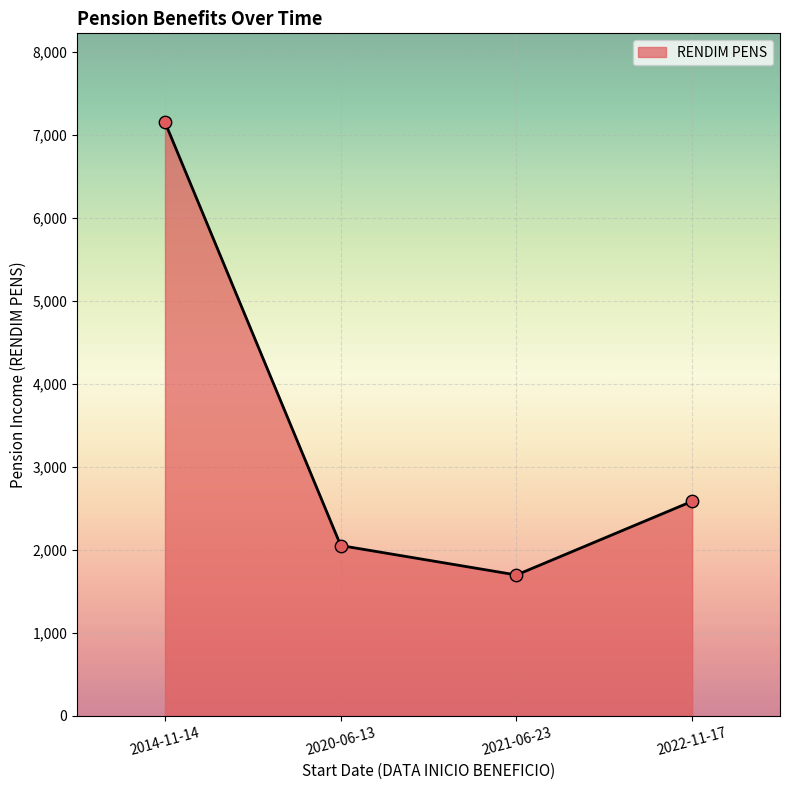

What is the change in value from 2020-06-13 to 2021-06-23?

-354.6